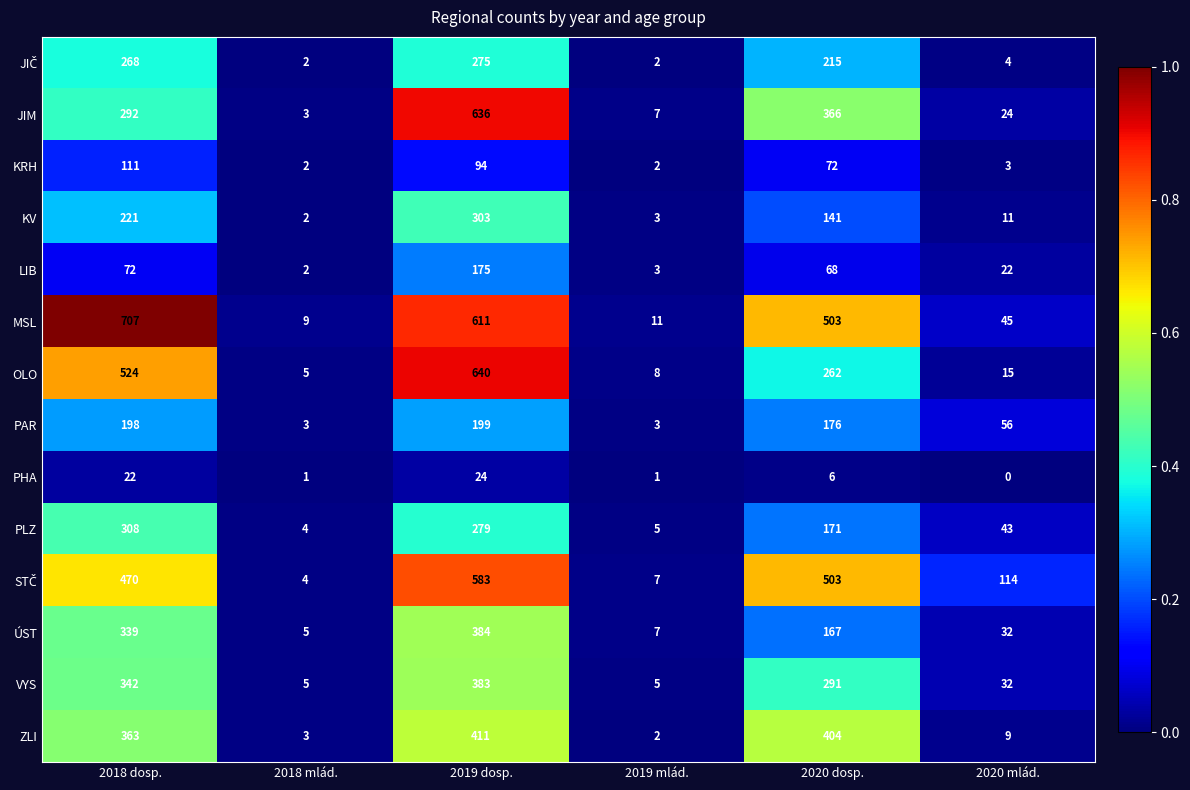

At how many categories does at least one series exceed 0?

6